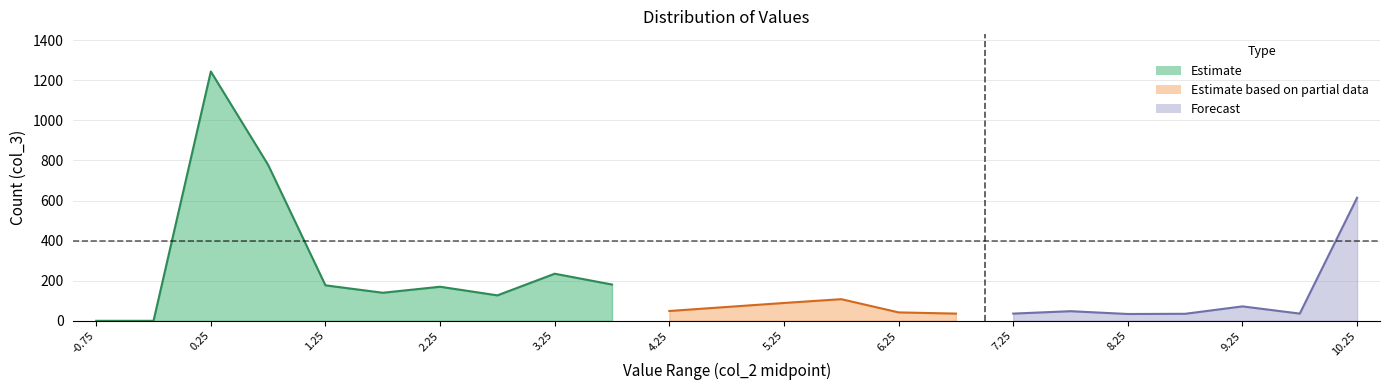

Is it true that Estimate equals 10.9 at 9.75?

False